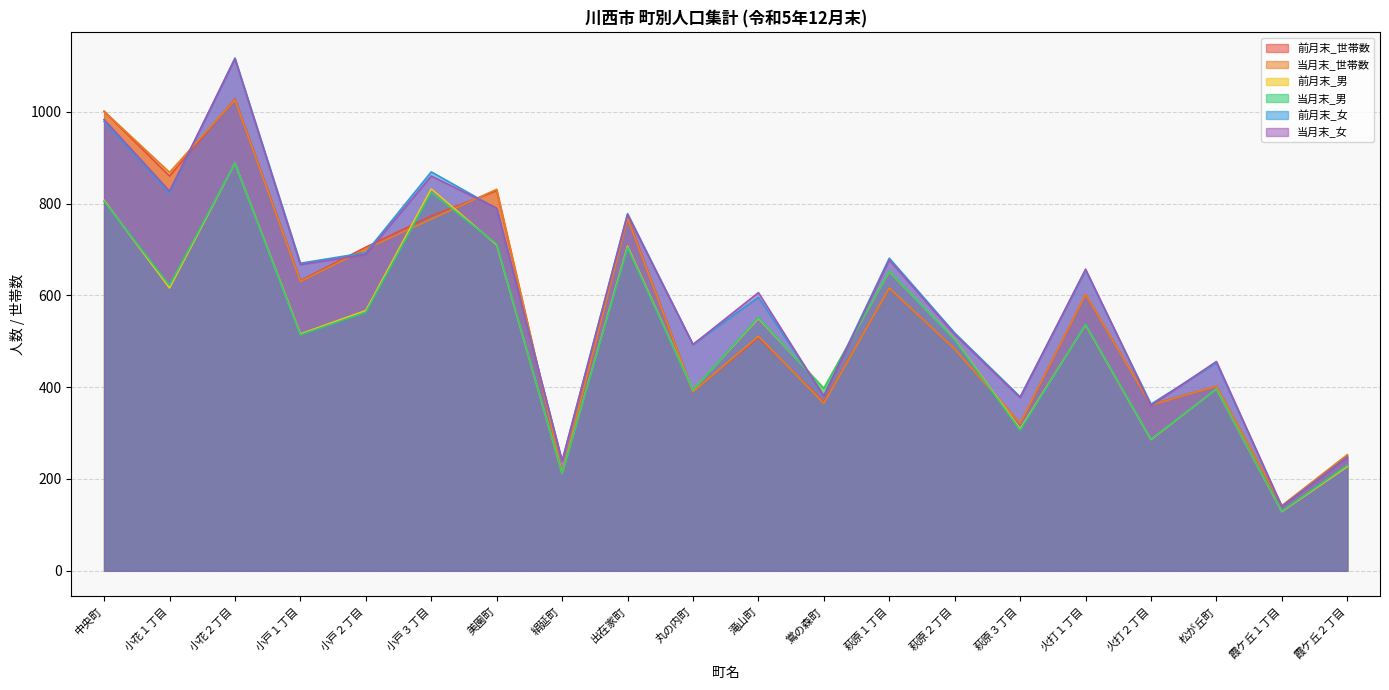

Does the chart have visible grid lines?

Yes